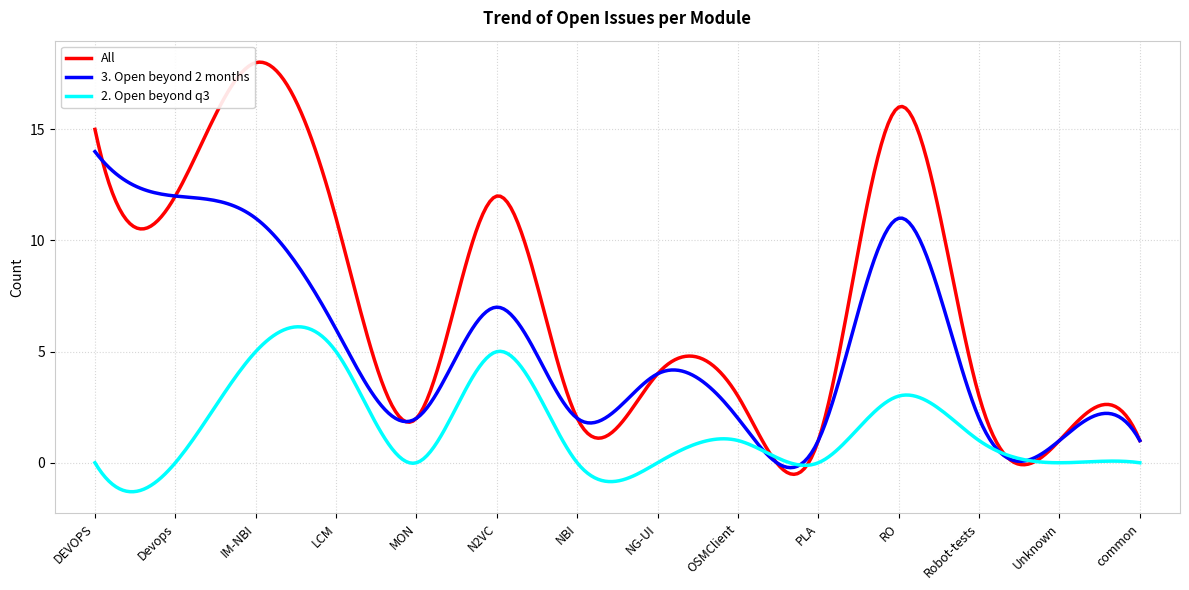

Rank the series by their maximum value, from lowest to highest.

2. Open beyond q3, 3. Open beyond 2 months, All